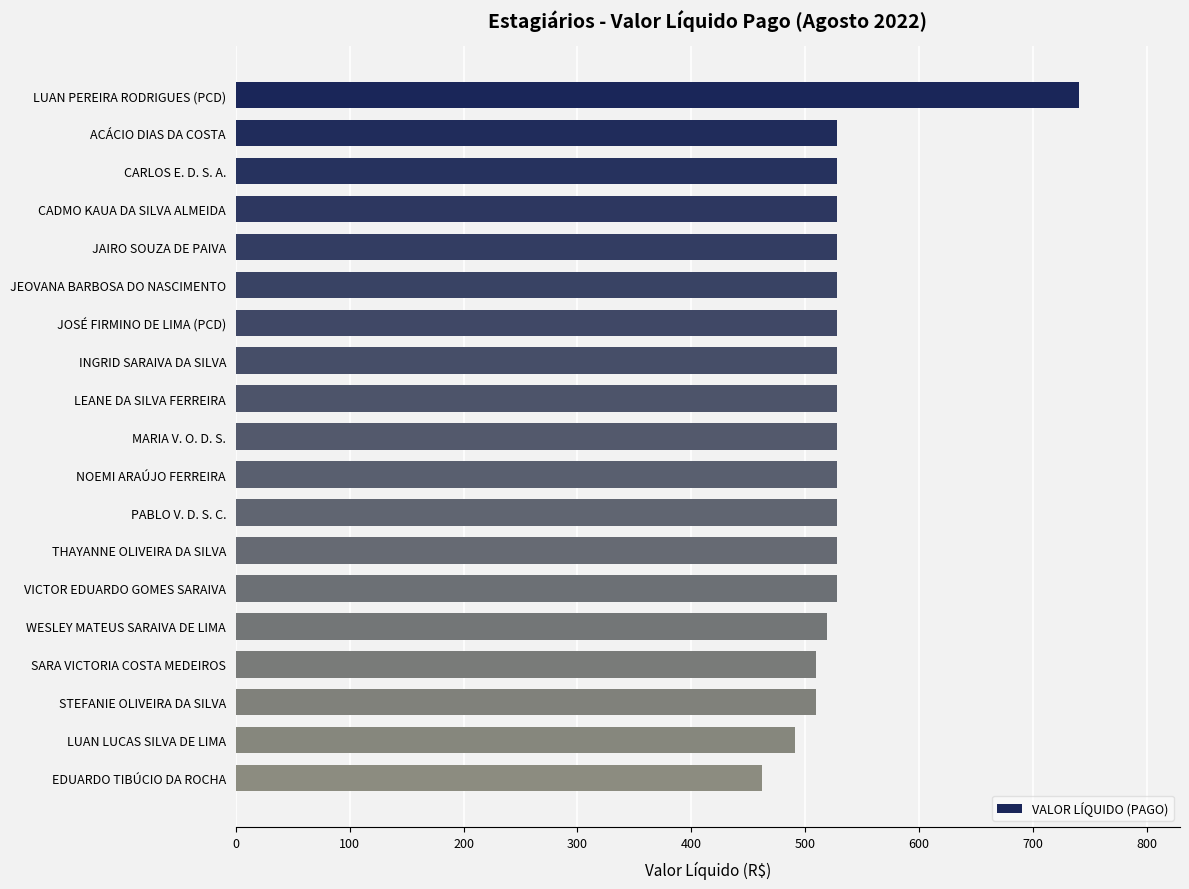

Reading top to bottom, extract all data points from this chart.

LUAN PEREIRA RODRIGUES (PCD)=740.4	ACÁCIO DIAS DA COSTA=528.4	CARLOS E. D. S. A.=528.4	CADMO KAUA DA SILVA ALMEIDA=528.4	JAIRO SOUZA DE PAIVA=528.4	JEOVANA BARBOSA DO NASCIMENTO=528.4	JOSÉ FIRMINO DE LIMA (PCD)=528.4	INGRID SARAIVA DA SILVA=528.4	LEANE DA SILVA FERREIRA=528.4	MARIA V. O. D. S.=528.4	NOEMI ARAÚJO FERREIRA=528.4	PABLO V. D. S. C.=528.4	THAYANNE OLIVEIRA DA SILVA=528.4	VICTOR EDUARDO GOMES SARAIVA=528.4	WESLEY MATEUS SARAIVA DE LIMA=518.8	SARA VICTORIA COSTA MEDEIROS=509.7	STEFANIE OLIVEIRA DA SILVA=509.7	LUAN LUCAS SILVA DE LIMA=490.9	EDUARDO TIBÚCIO DA ROCHA=462.1